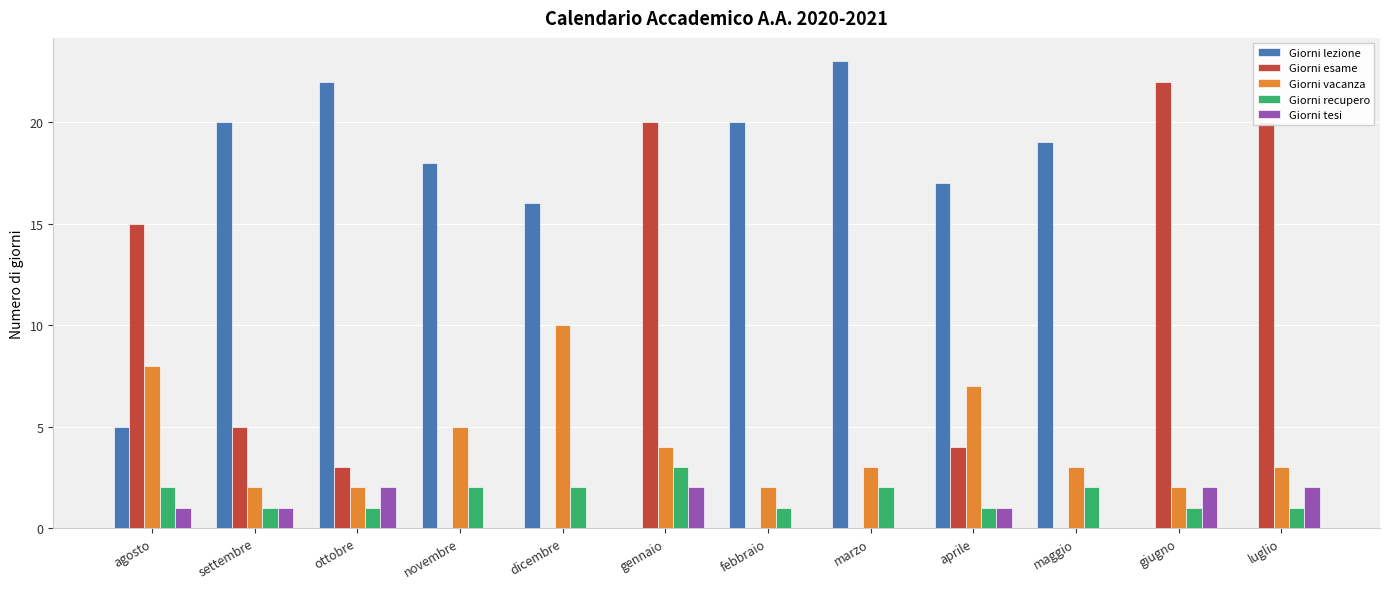

Where is Giorni esame nearest to the value 11?

agosto